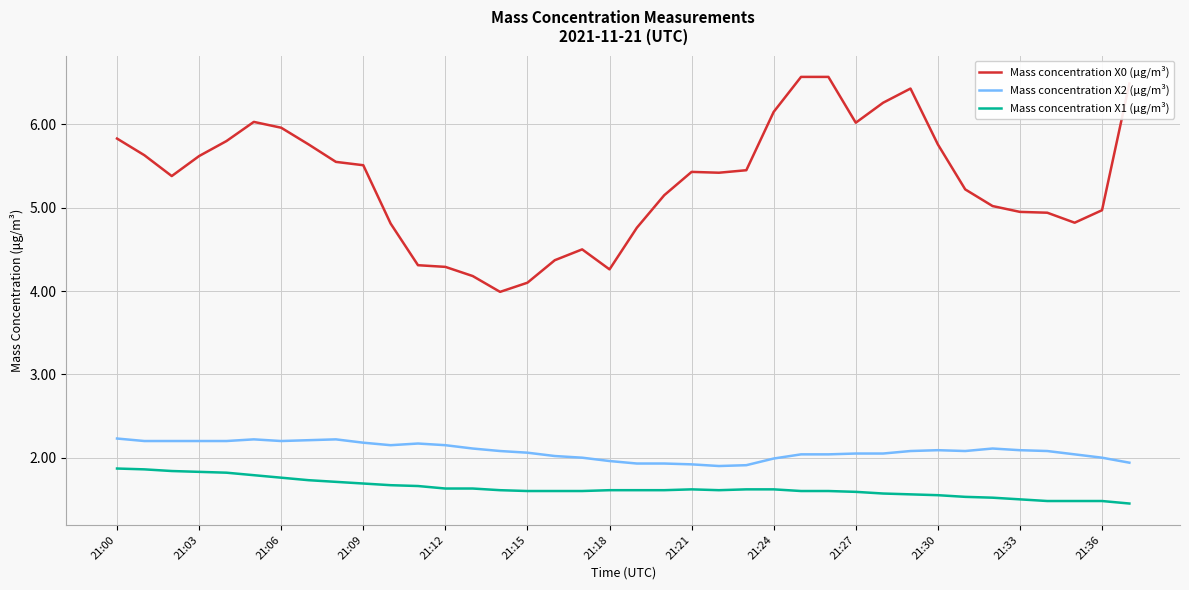

What is the difference between the maximum and second lowest values in the Mass concentration X1 (μg/m³) series?

0.4